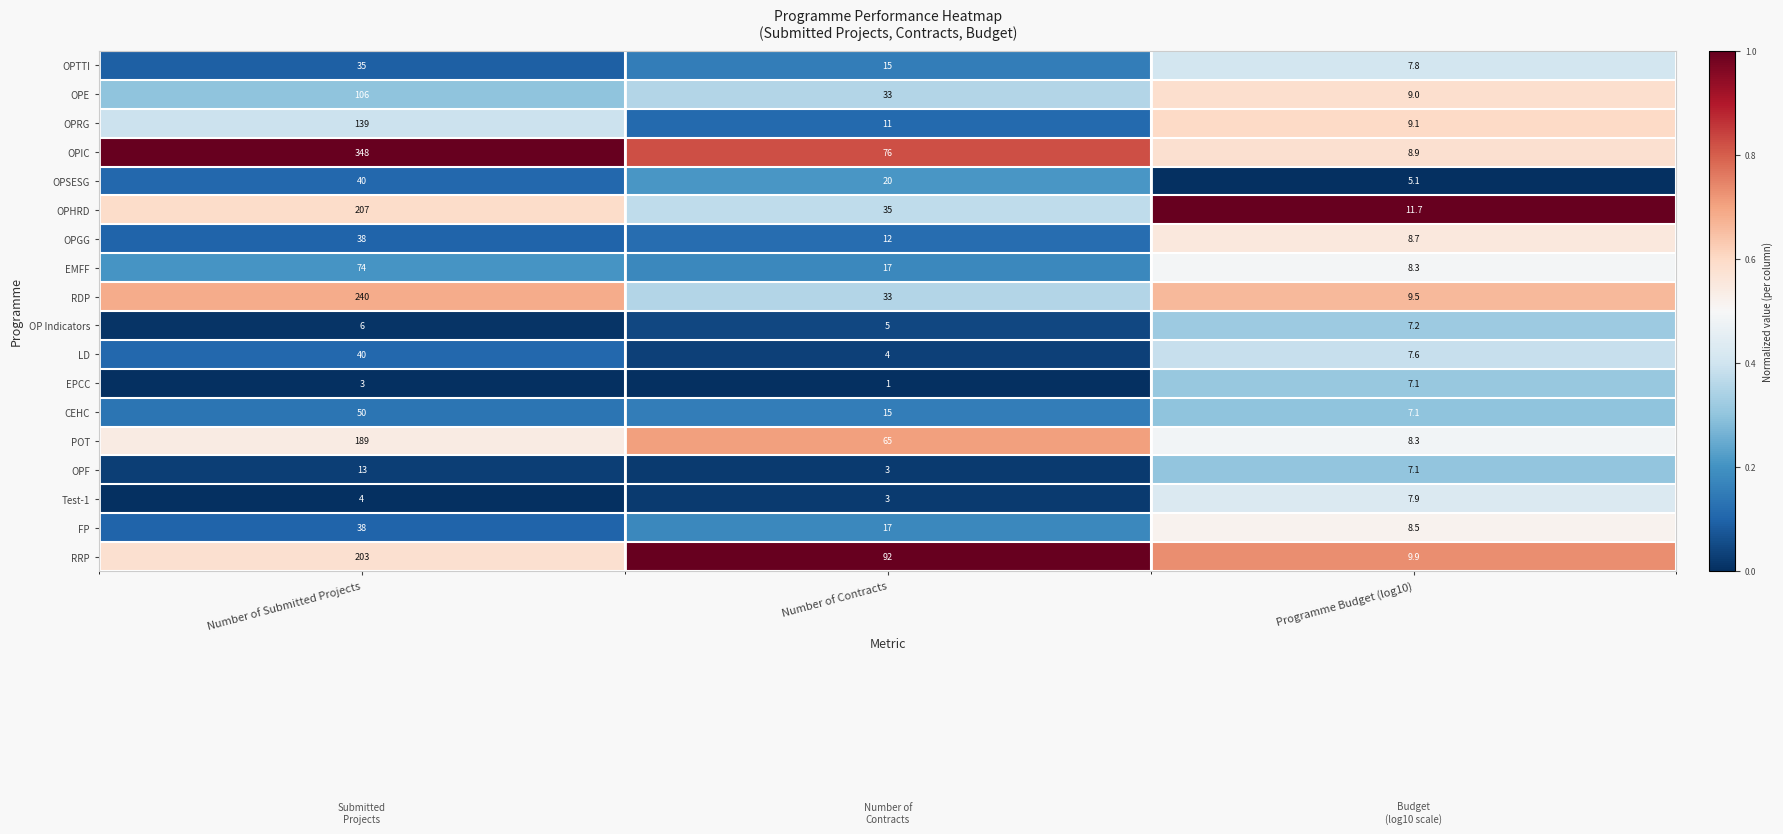

True or false: EMFF has a value of 10.0 at Number of Contracts.

False